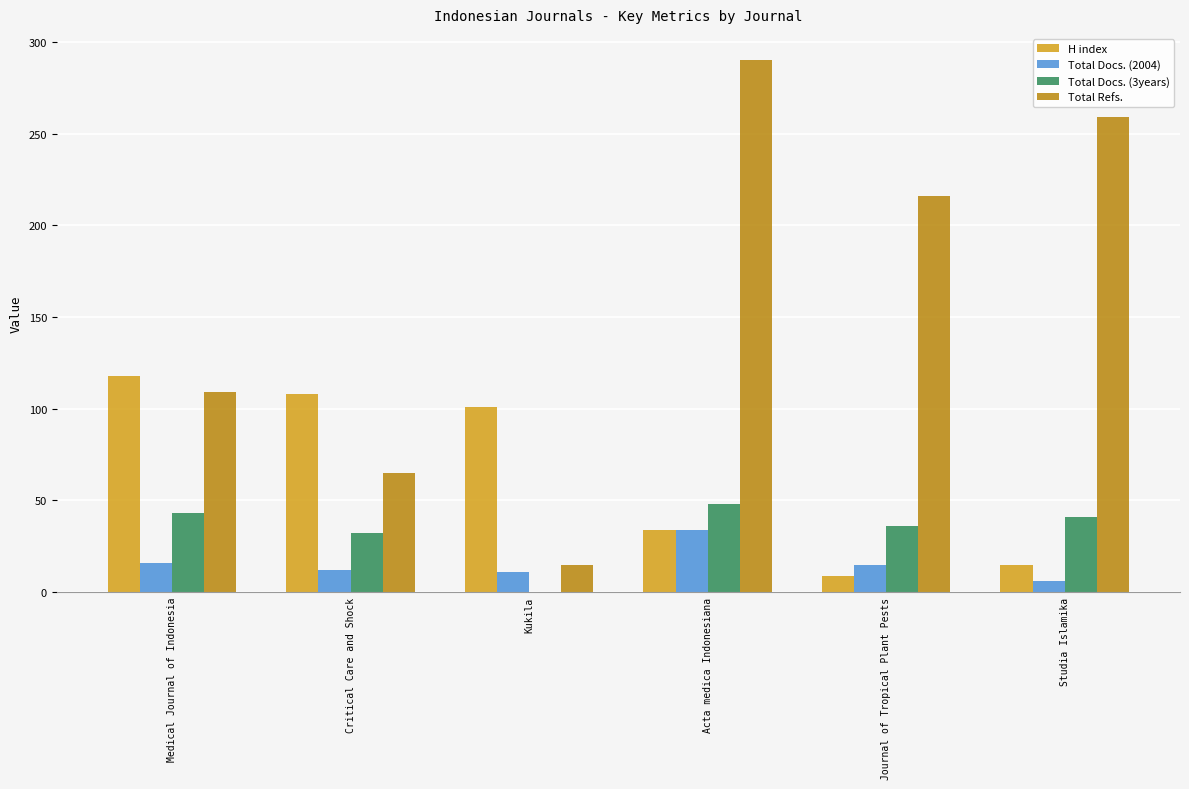

What value does the H index series have at Journal of Tropical Plant Pests?

9